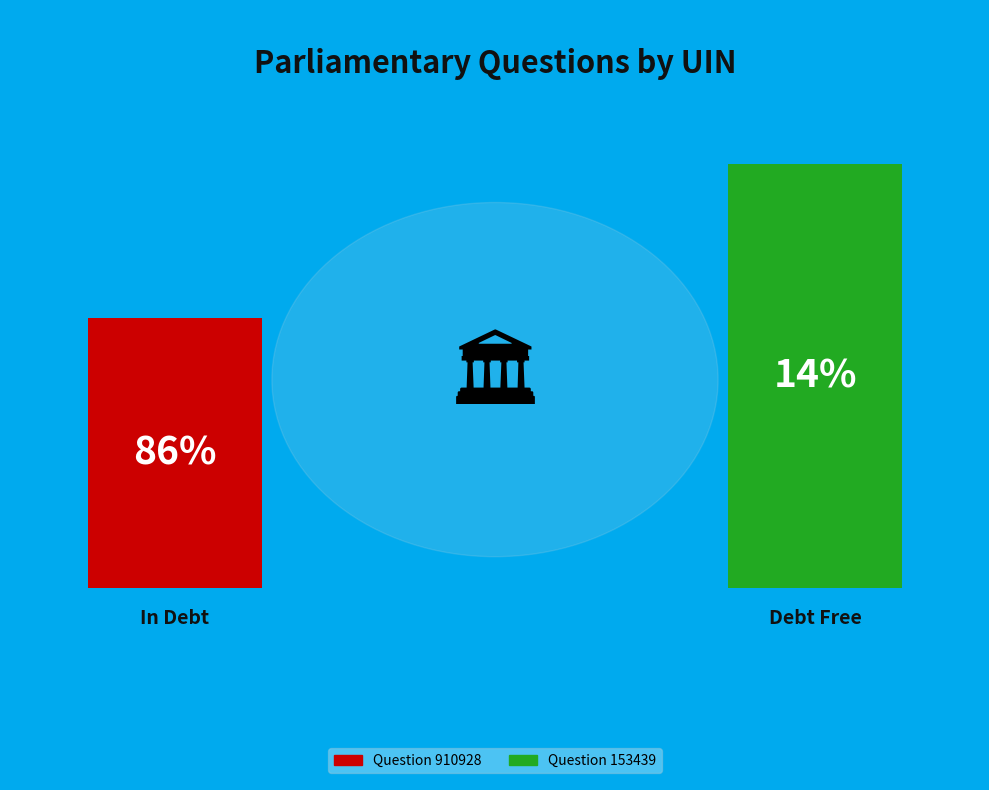

How many slices are in this pie chart?

2